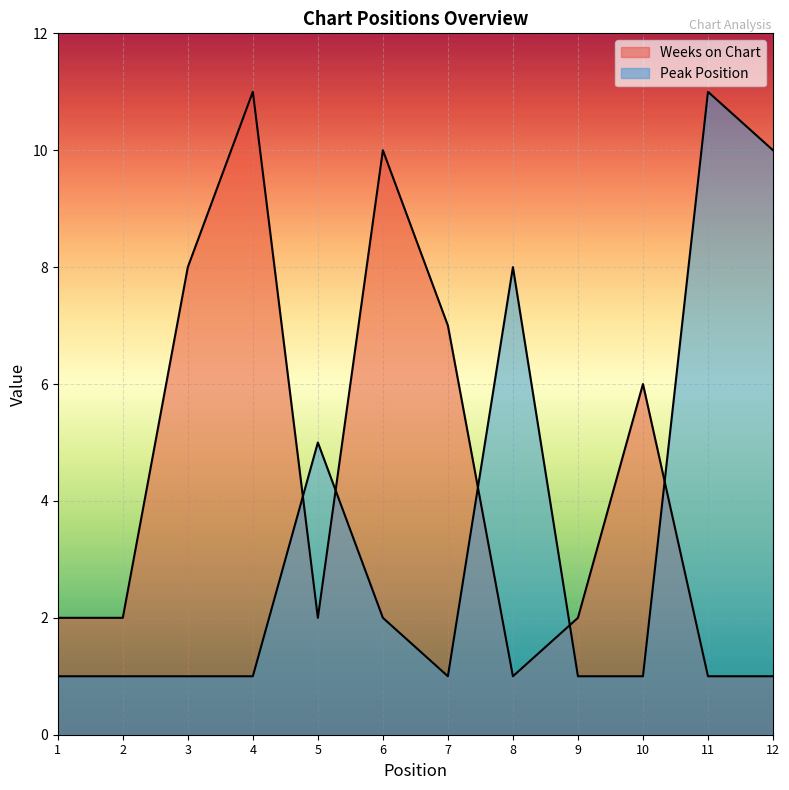

What is the spread (max minus min) of values at 12?

9